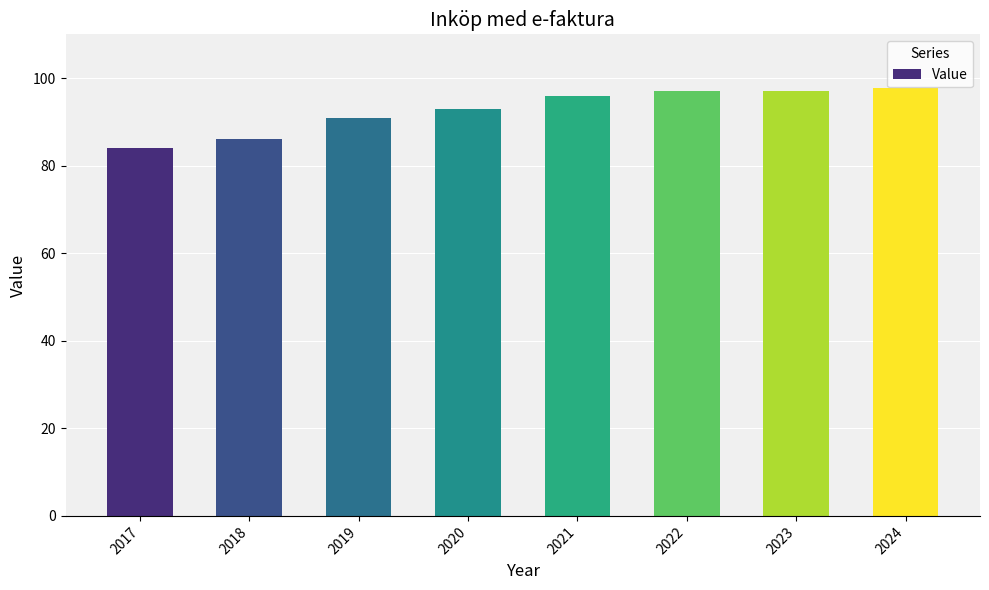

Where is the data nearest to the value 90?

2019